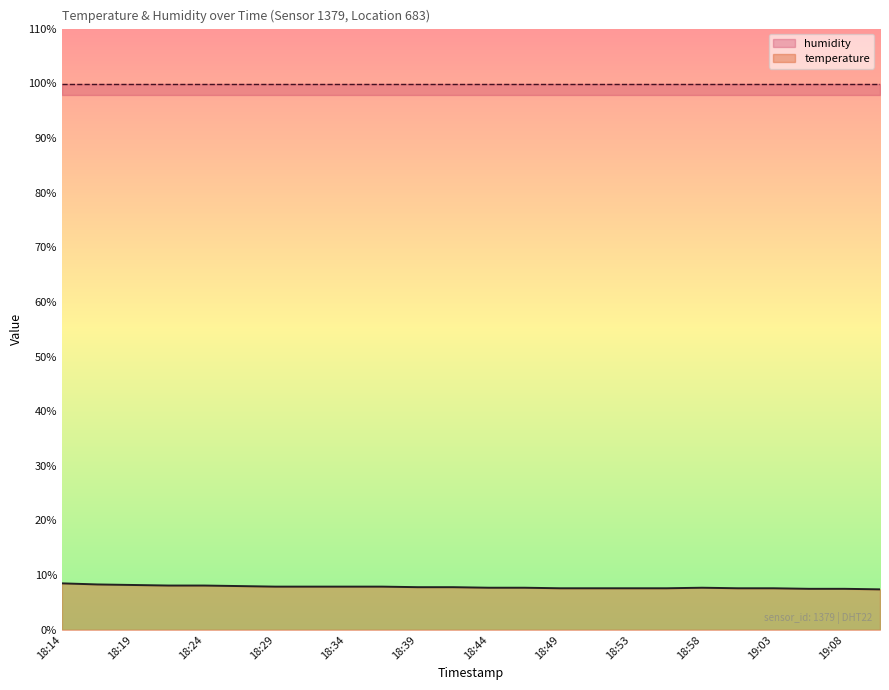

At which category does the chart reach its minimum across all series?

19:11